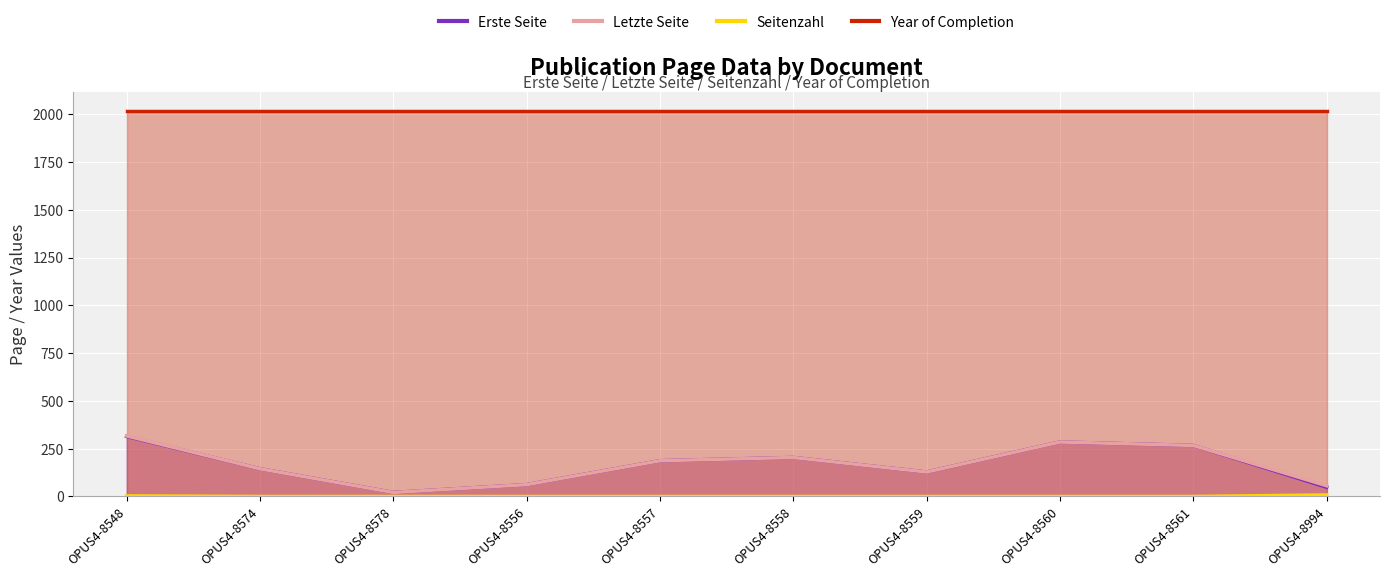

What is the sum of the Letzte Seite values at OPUS4-8578 and OPUS4-8994?

77